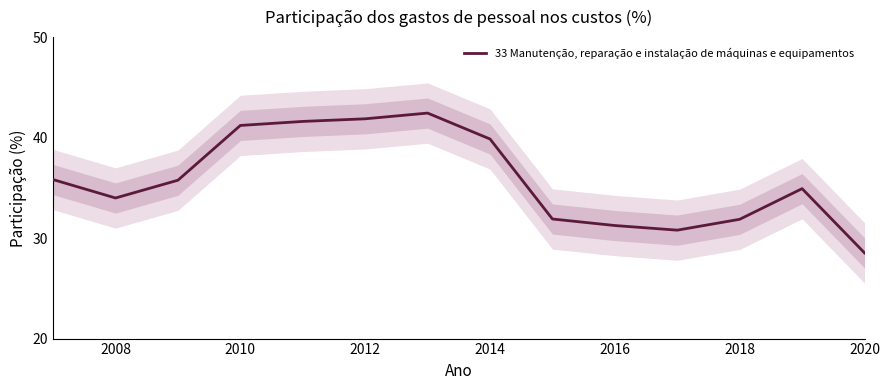

What is the highest value of the 33 Manutenção, reparação e instalação de máquinas e equipamentos series?

42.4